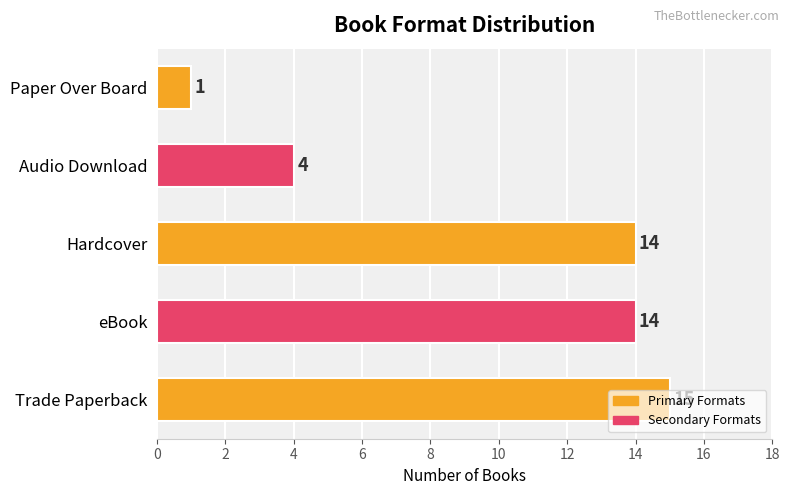

Are the bars grouped side by side (vs. stacked)?

No